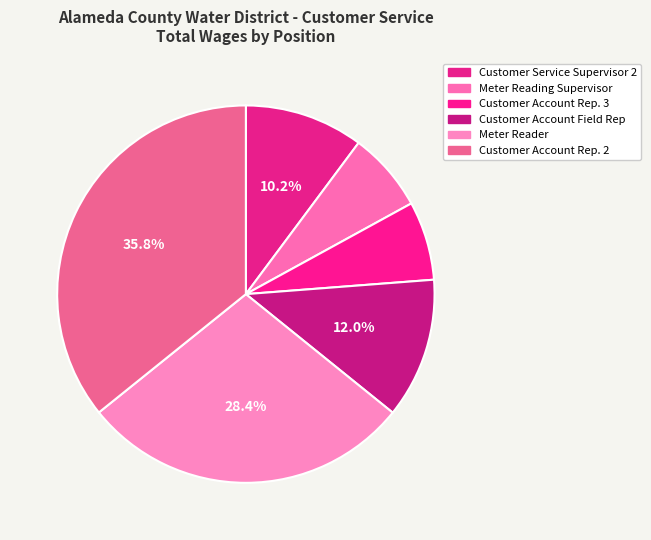

Combined, do Customer Account Rep. 3 and Meter Reading Supervisor account for over 50%?

No